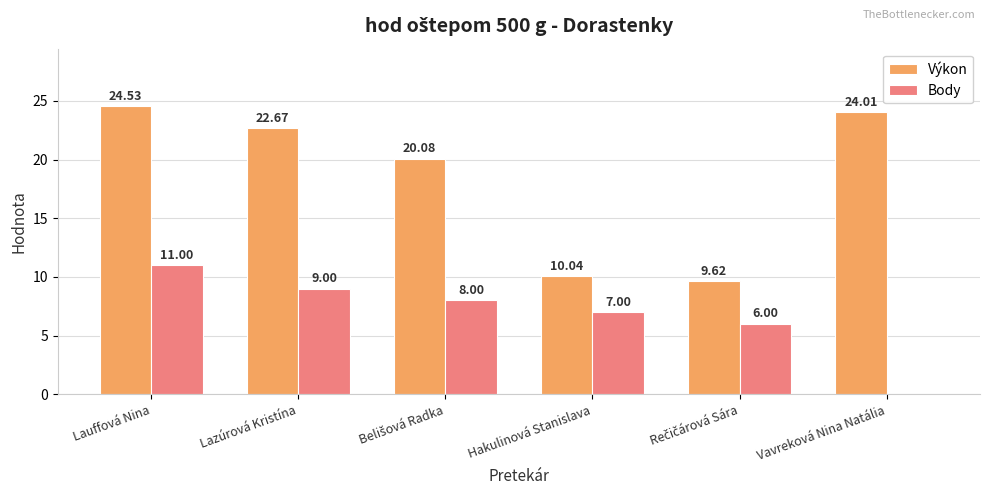

What is the sum of all Výkon values?

111.0